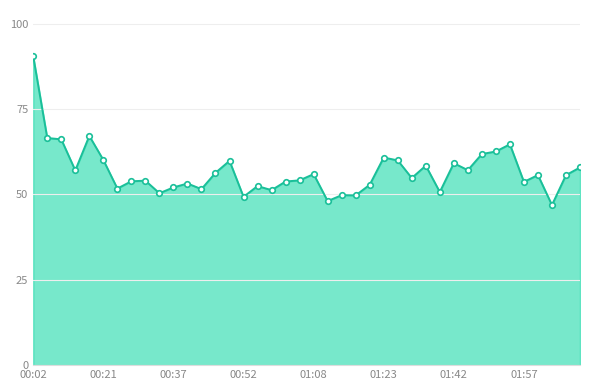

What is the maximum value shown in the chart?

90.5